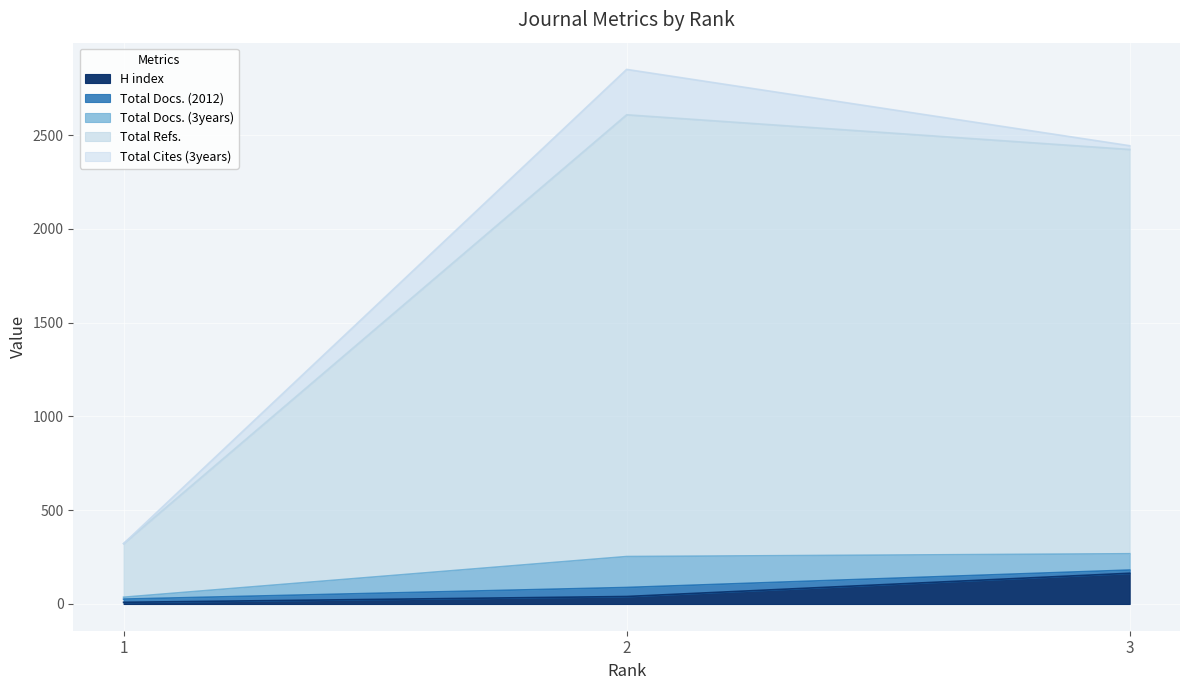

Reading left to right, list all the values displayed in this chart.

H index: 1=9	2=40	3=164
Total Docs. (2012): 1=17	2=48	3=17
Total Docs. (3years): 1=10	2=165	3=87
Total Refs.: 1=286	2=2356	3=2156
Total Cites (3years): 1=0	2=242	3=20